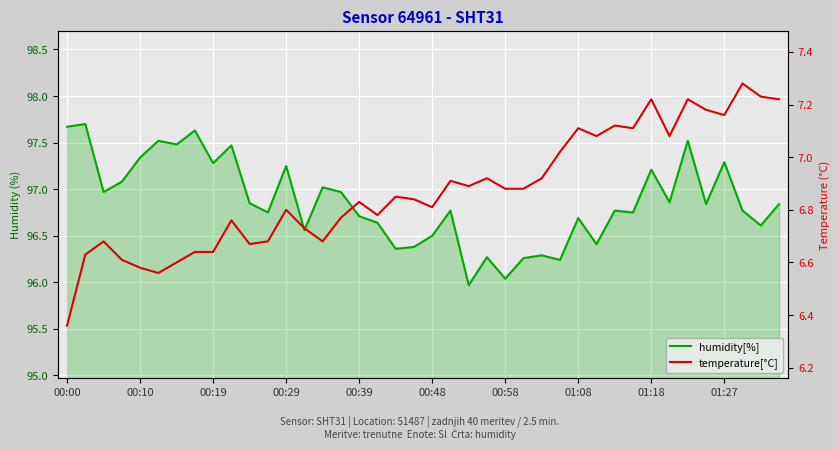

What is the maximum value for humidity[%]?

97.7